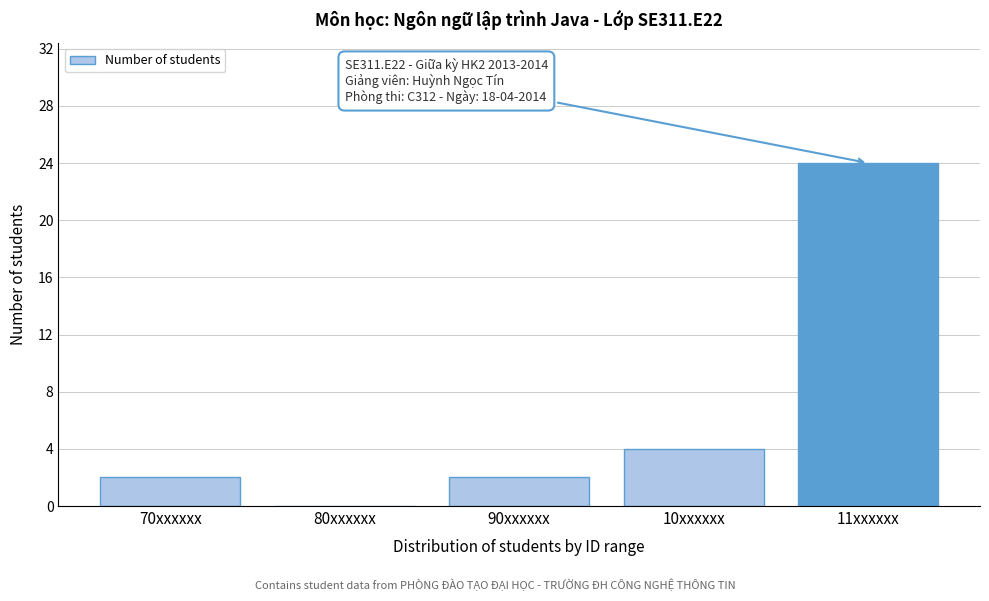

Reading right to left, what are all the values shown in this chart?

11xxxxxx=24	10xxxxxx=4	90xxxxxx=2	80xxxxxx=0	70xxxxxx=2